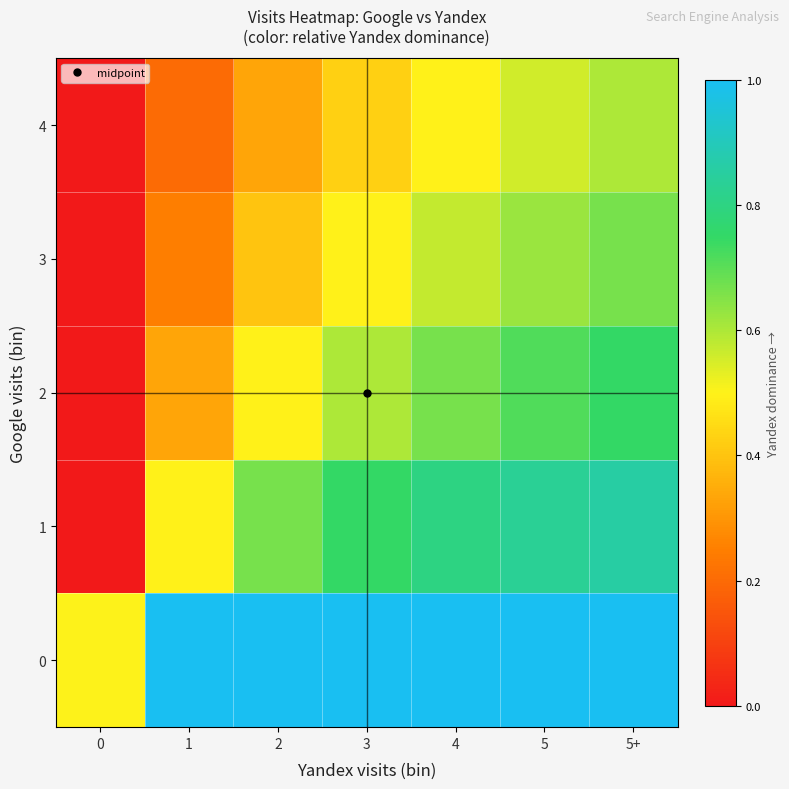

What is the spread (max minus min) of values at 0?

0.5